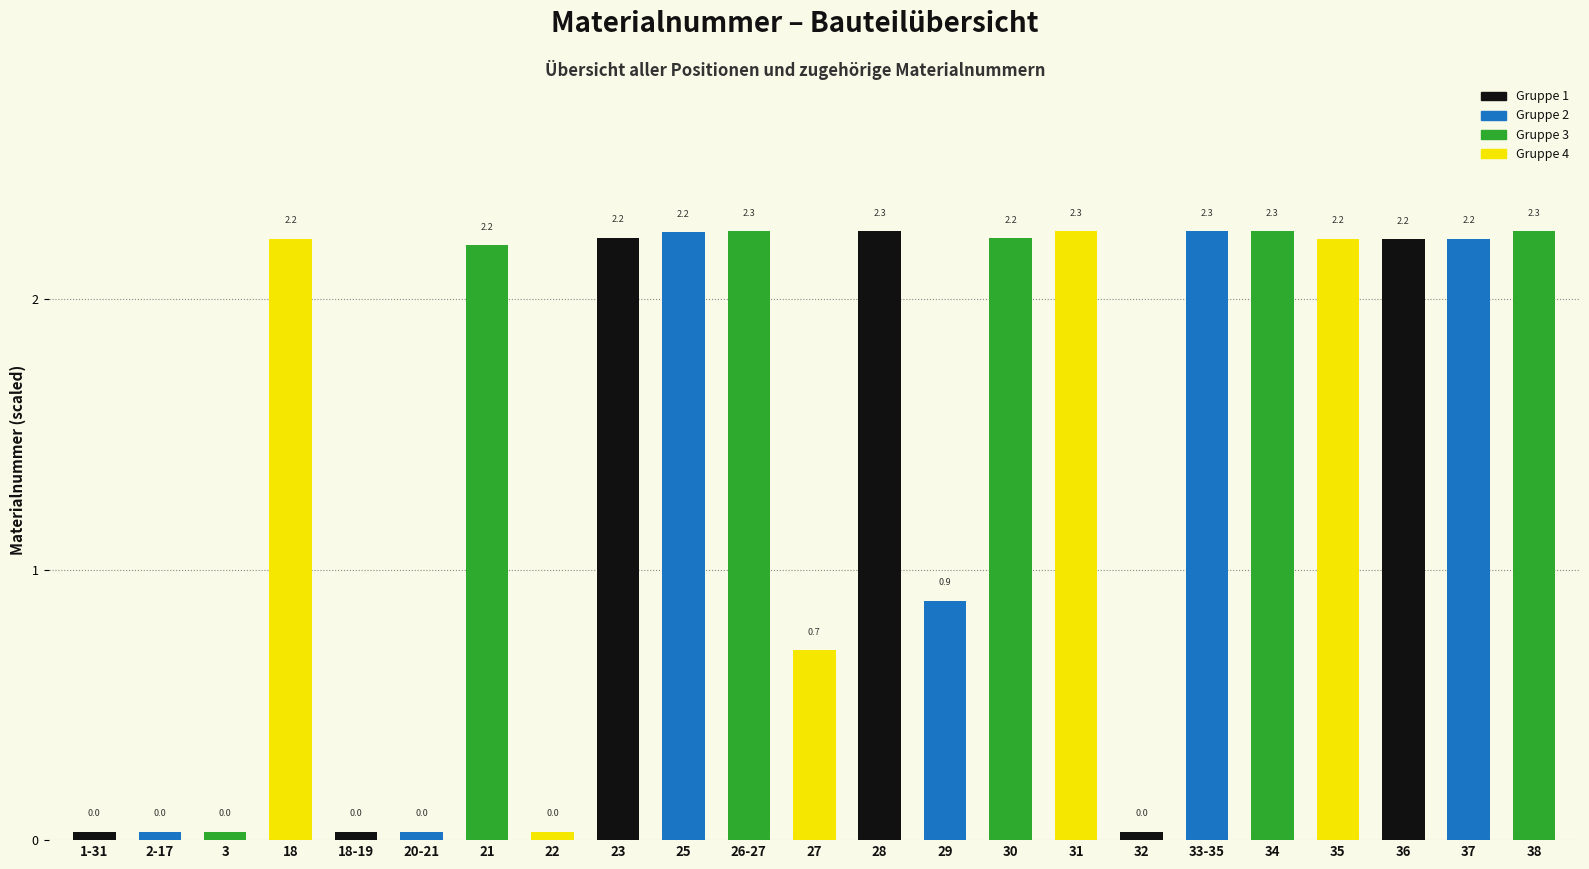

What position from the left is 38?

23